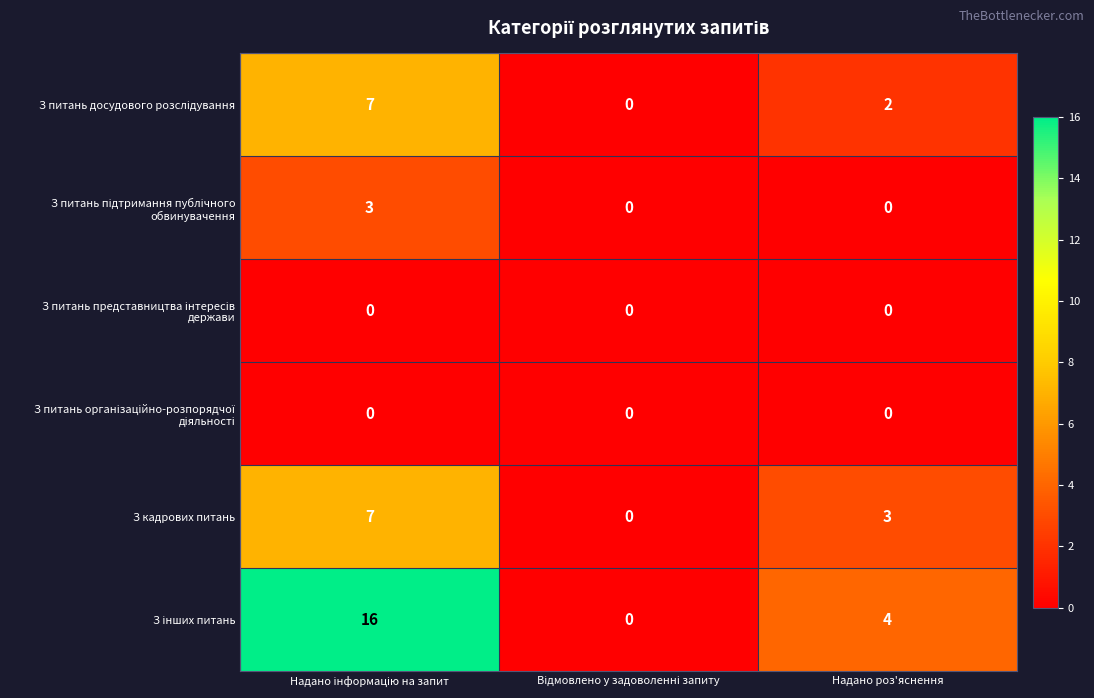

What is the total value across all series at Надано роз'яснення?

9